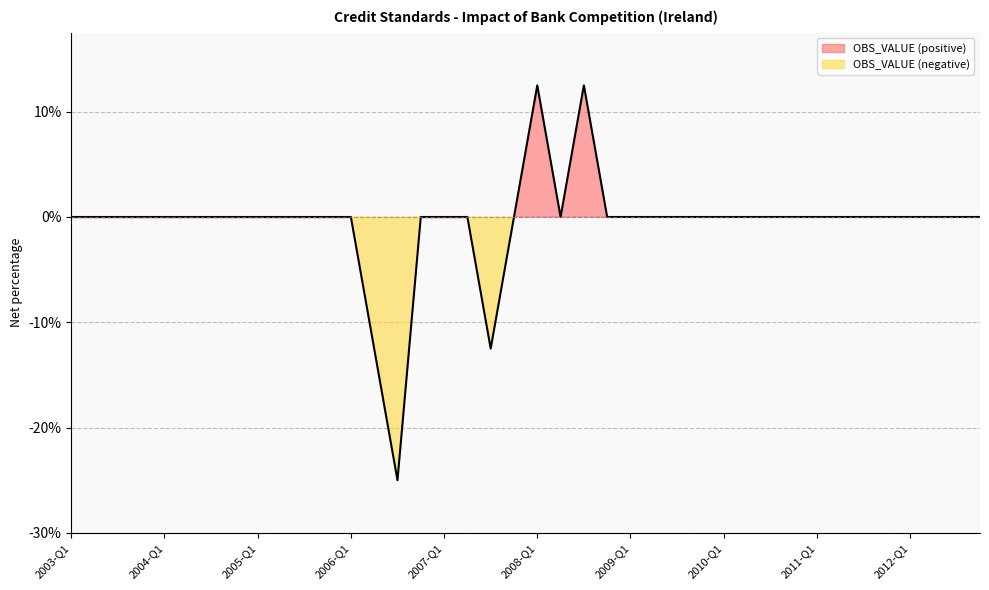

Rank the categories by value from highest to lowest.

2008-Q1, 2008-Q3, 2003-Q1, 2003-Q2, 2003-Q3, 2003-Q4, 2004-Q1, 2004-Q2, 2004-Q3, 2004-Q4, 2005-Q1, 2005-Q2, 2005-Q3, 2005-Q4, 2006-Q1, 2006-Q4, 2007-Q1, 2007-Q2, 2007-Q4, 2008-Q2, 2008-Q4, 2009-Q1, 2009-Q2, 2009-Q3, 2009-Q4, 2010-Q1, 2010-Q2, 2010-Q3, 2010-Q4, 2011-Q1, 2011-Q2, 2011-Q3, 2011-Q4, 2012-Q1, 2012-Q2, 2012-Q3, 2012-Q4, 2006-Q2, 2007-Q3, 2006-Q3